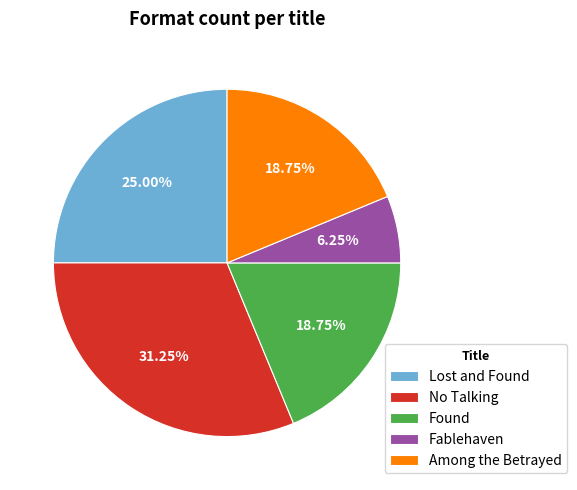

Approximately how many times larger is the value at No Talking compared to Among the Betrayed?

1.7